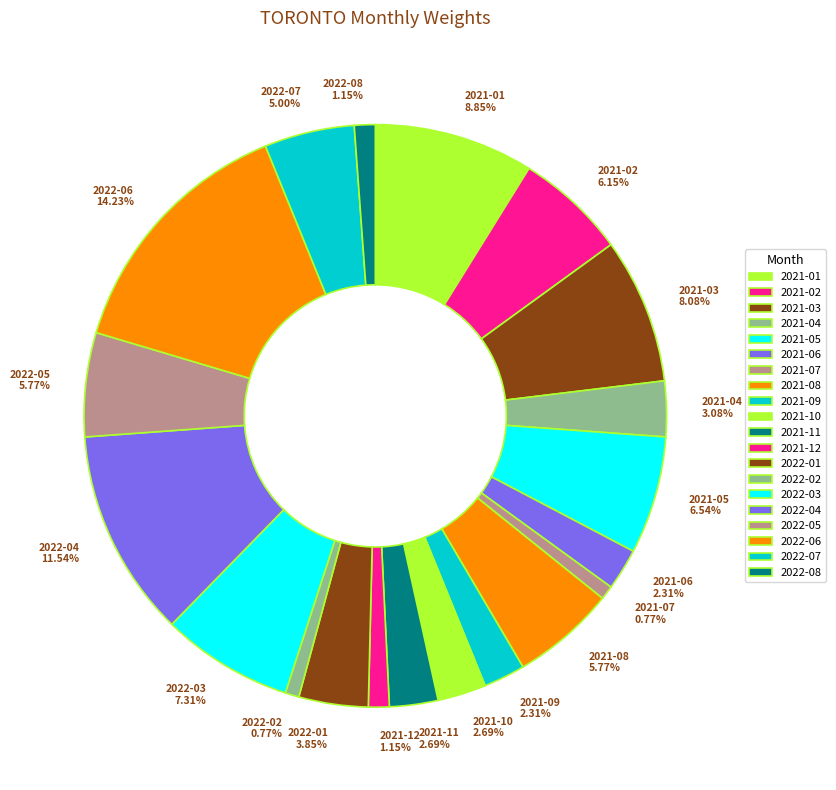

True or false: 2022-05 accounts for 6% of the total.

True